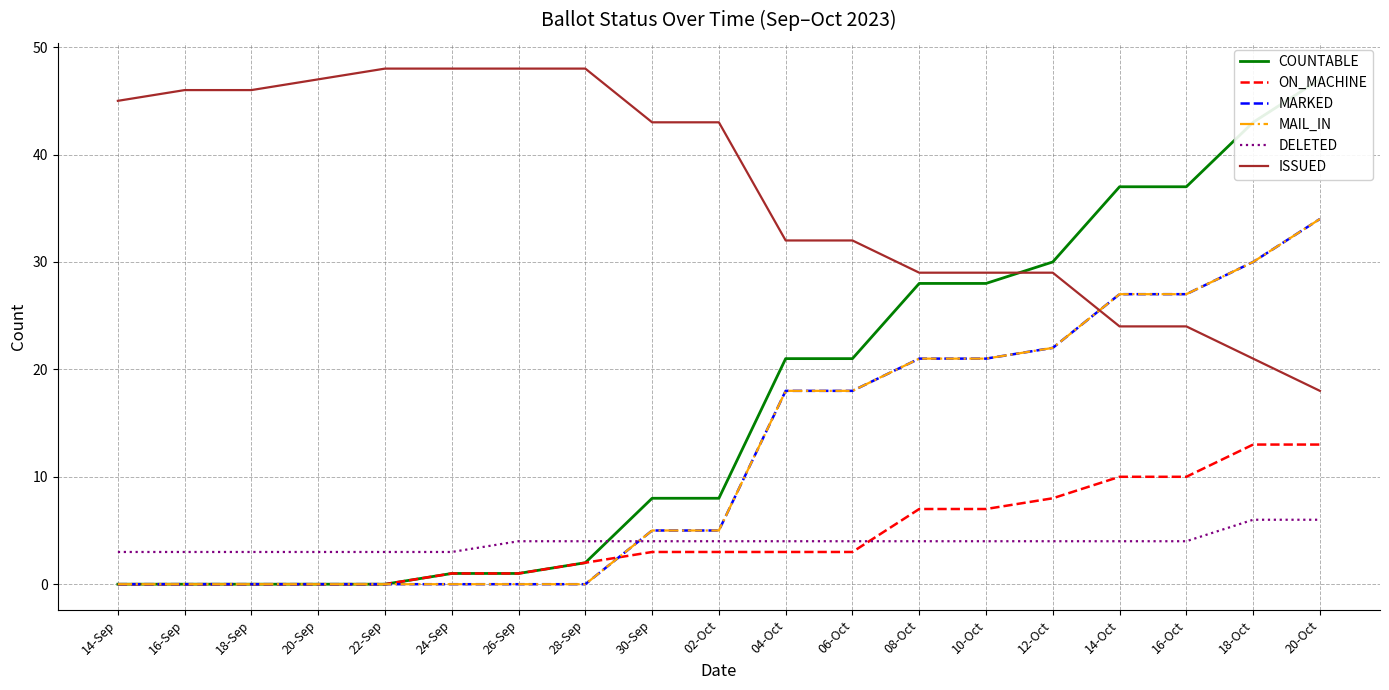

True or false: DELETED has more than 1 points higher than both neighbors.

False